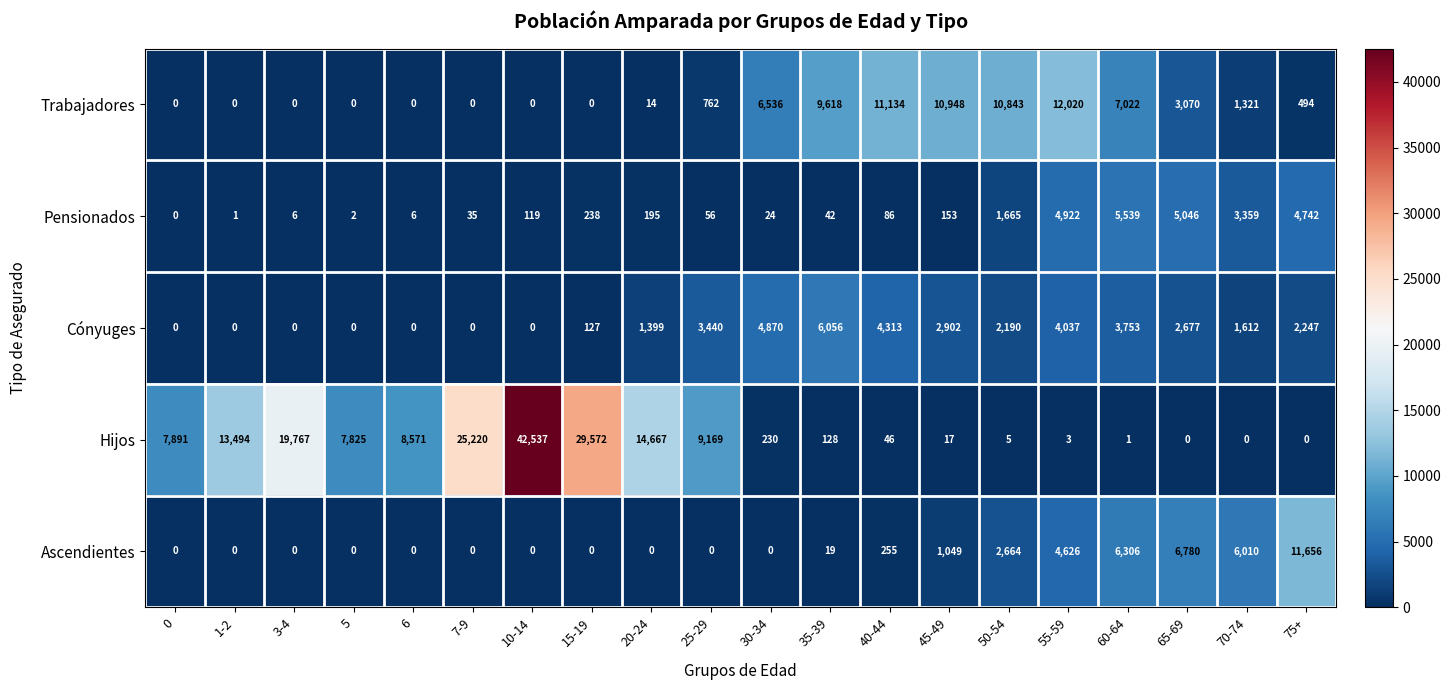

At how many categories does at least one series exceed 28396?

2